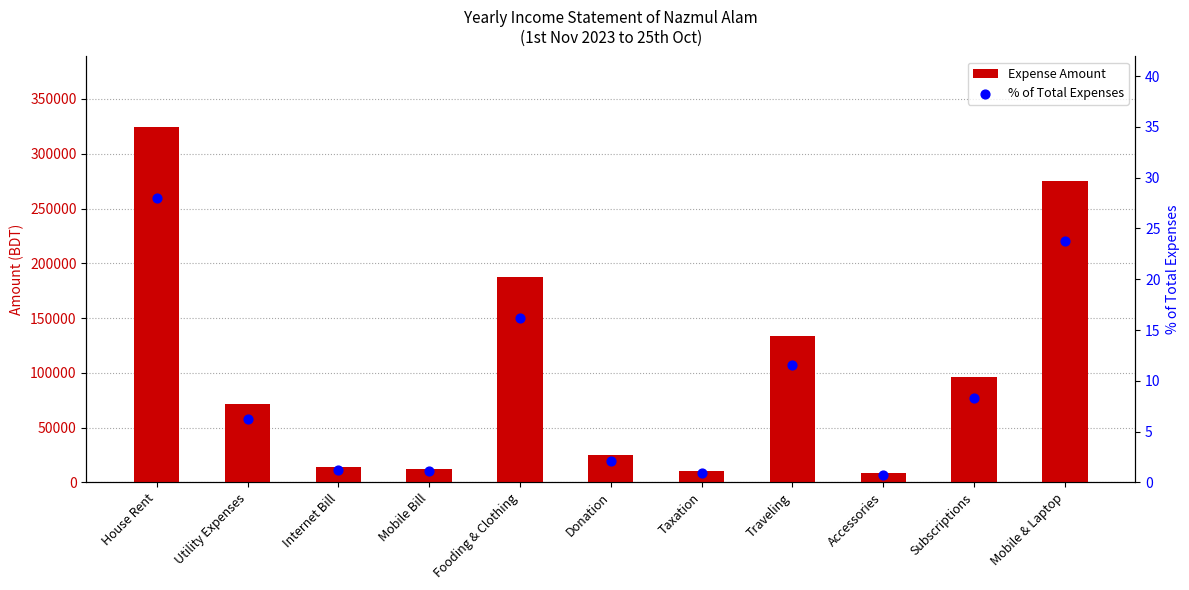

Which series contains the lowest Y value?

% of Total Expenses